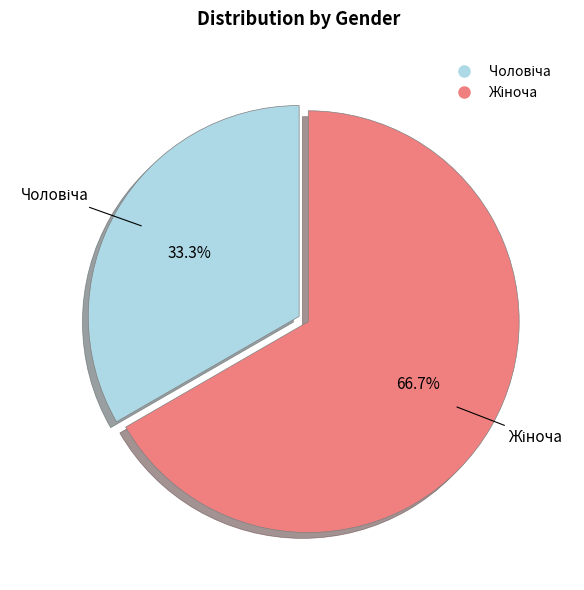

Count the number of slices in the pie.

2